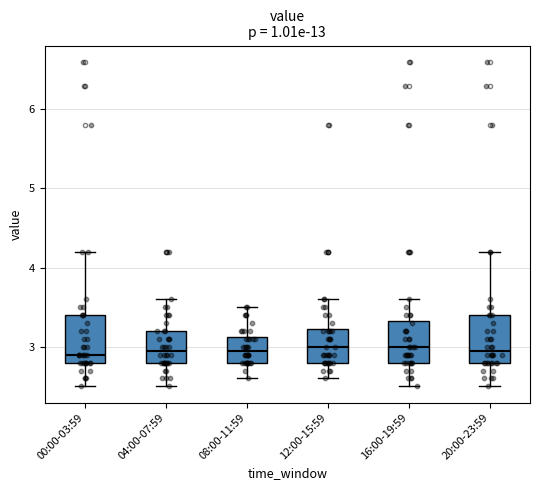

Where does the upper whisker of the box for 00:00-03:59 end on the y-axis? The values are not printed on the chart, so give them approximately, as read against the axis.

4.2